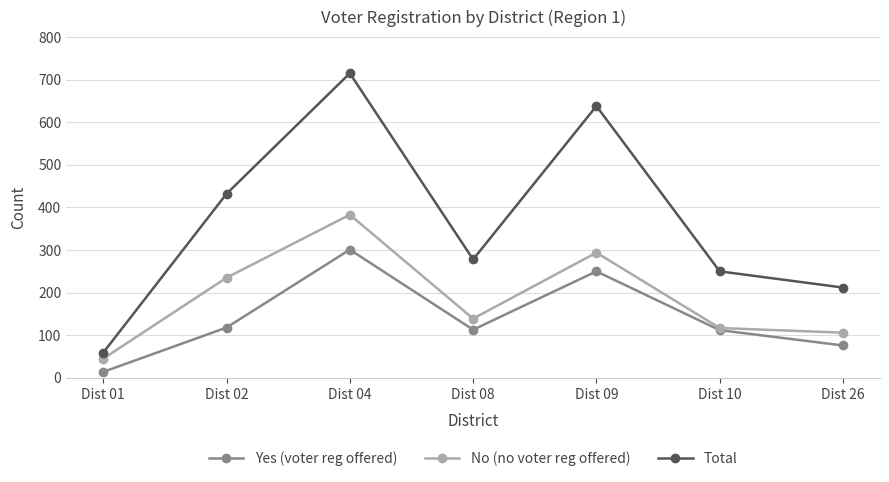

What is the spread (max minus min) of values at Dist 08?

165